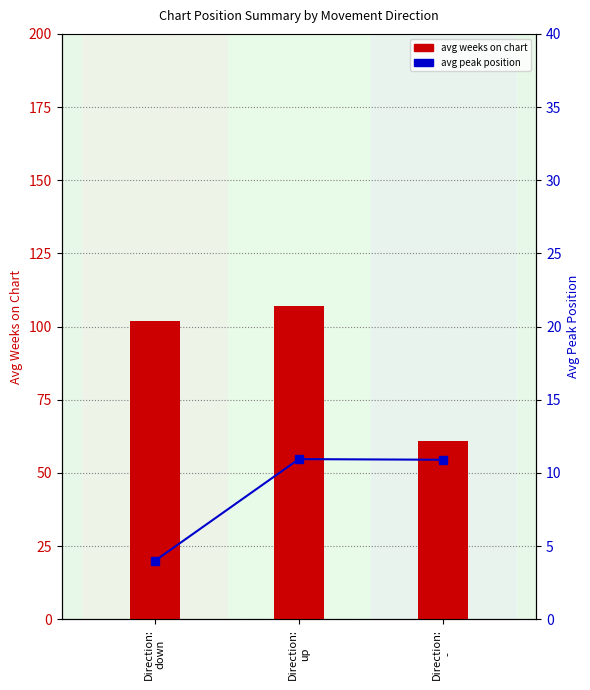

What is the sum of all avg weeks on chart values?

269.8